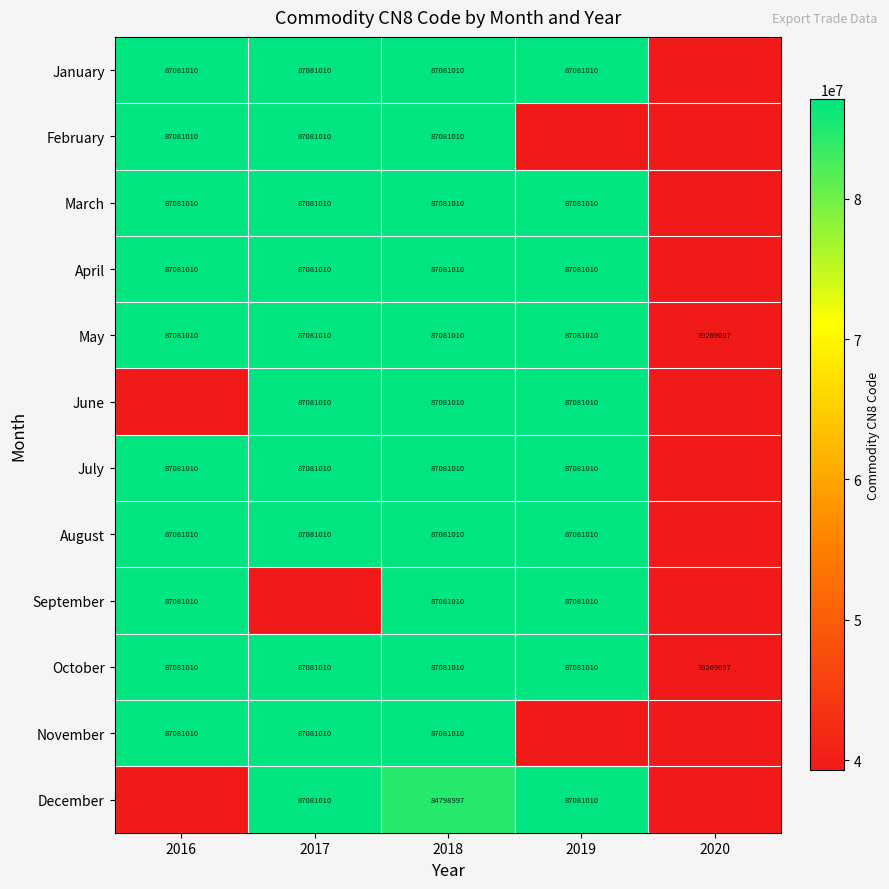

At which label is May closest to 63175053?

2020